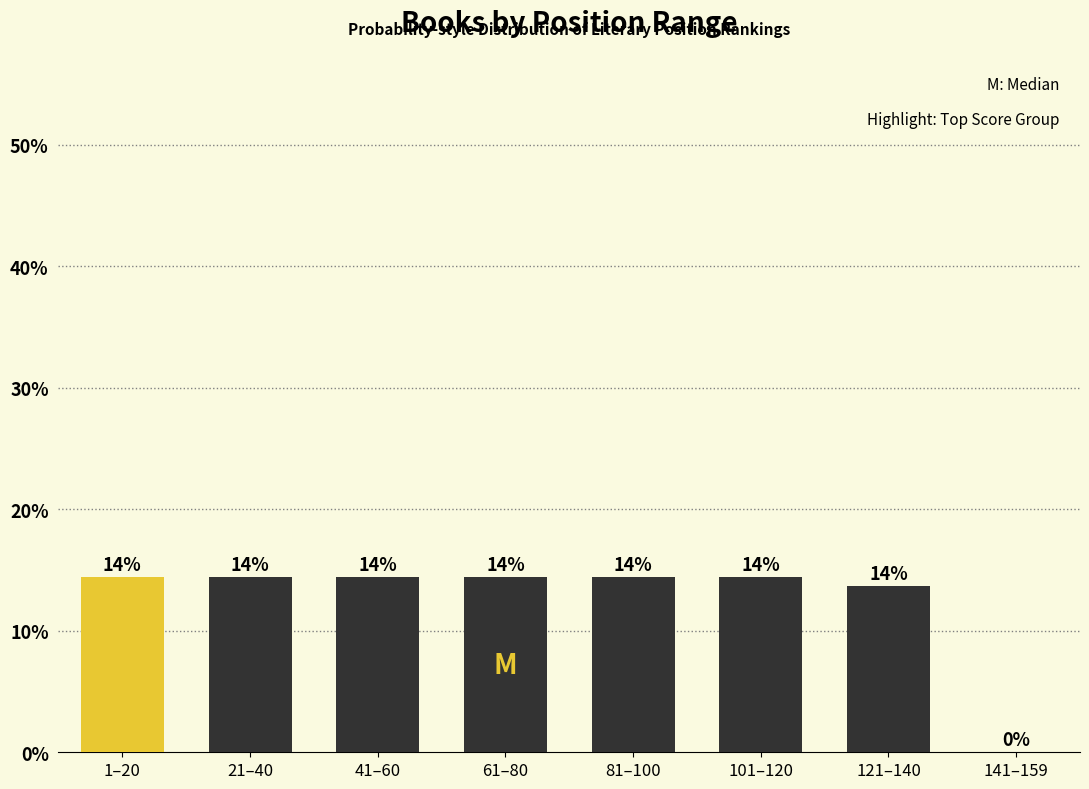

Are the bars horizontal?

No